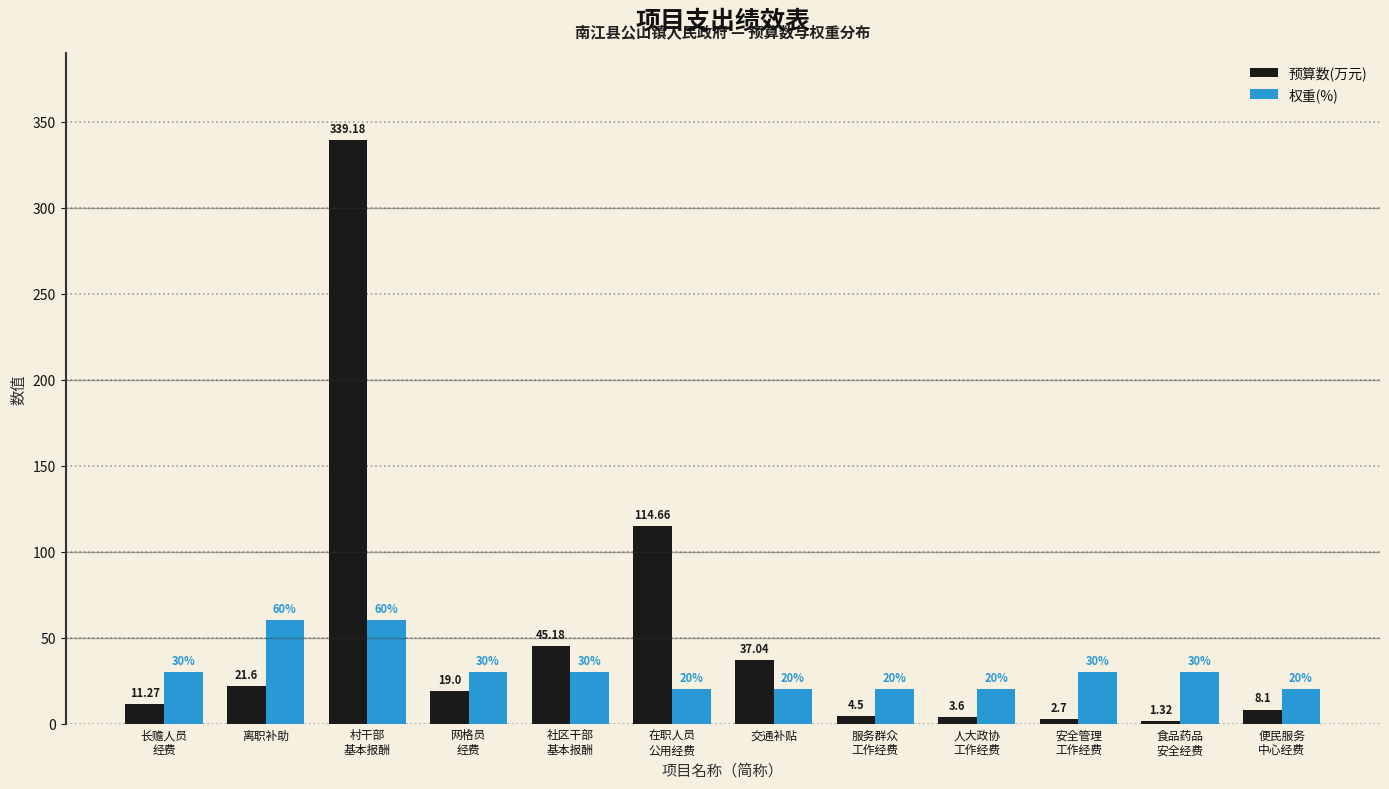

At how many categories does at least one series exceed 17?

12